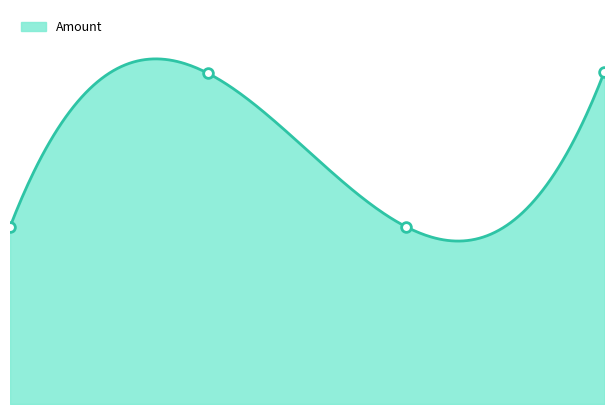

Read the value at 2021-09-10 06:42 (Nonce=6517).

98.8